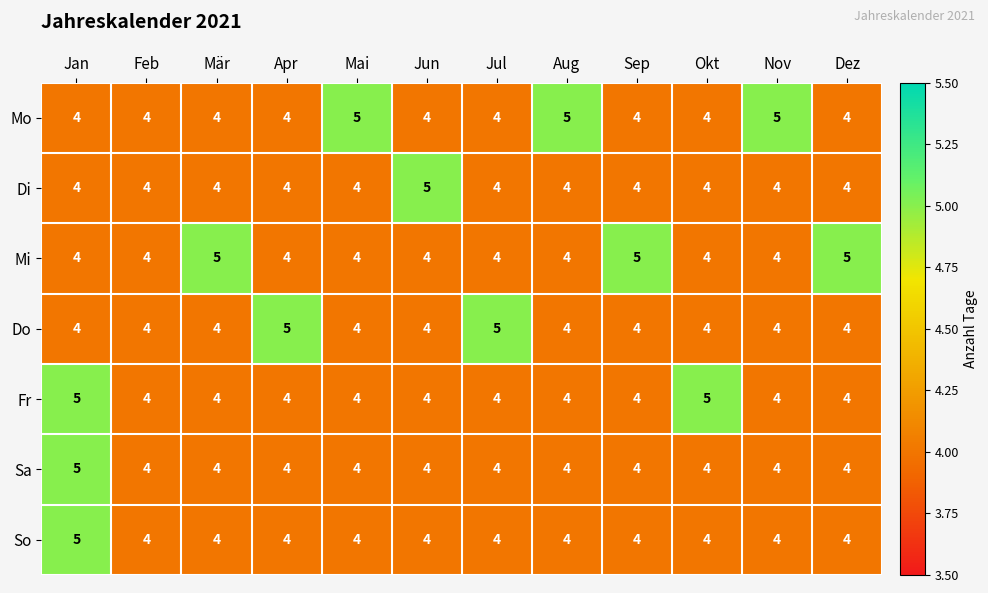

True or false: Mi has a value of 7 at Dez.

False